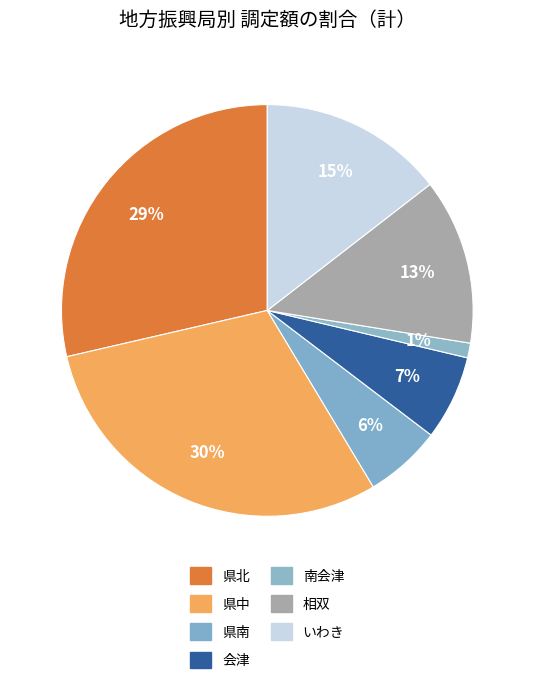

Which has a higher value, 南会津 or 県南?

県南